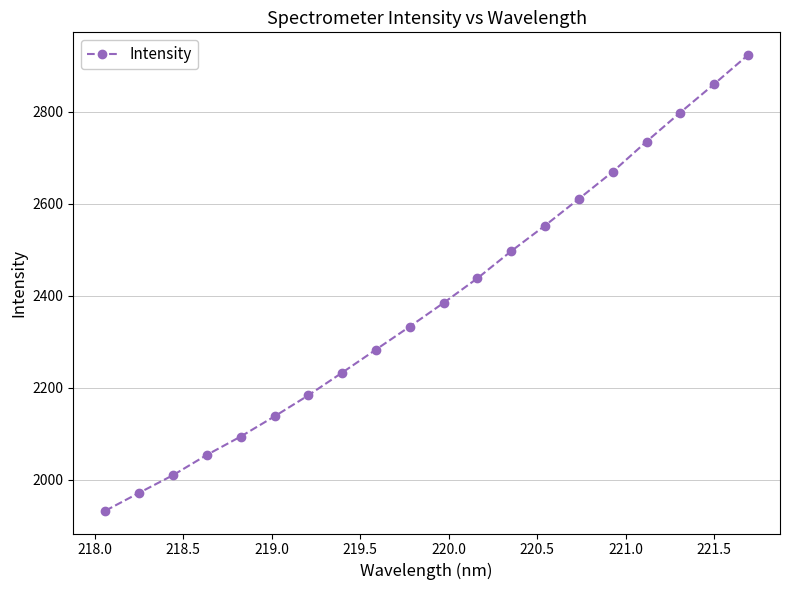

What is the value of the 16th point from the left?

2669.5